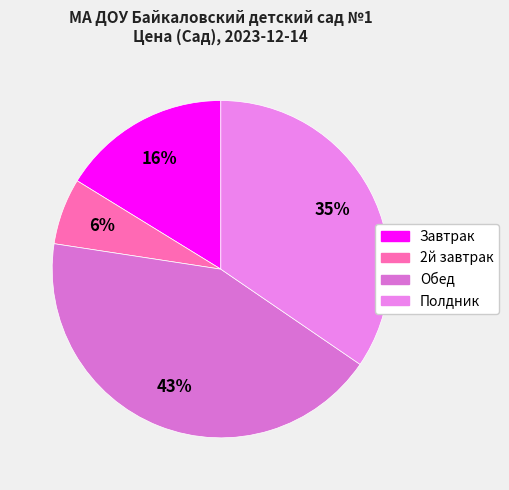

Is there a majority slice in this chart?

No